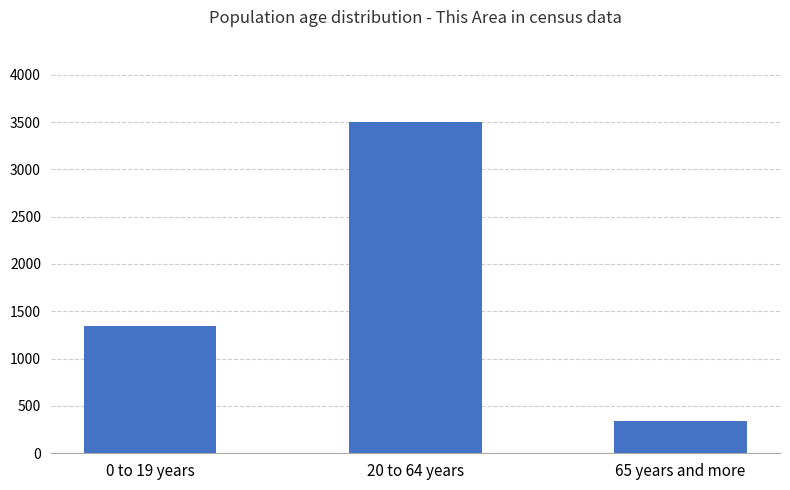

True or false: the data shows 725 at 20 to 64 years.

False